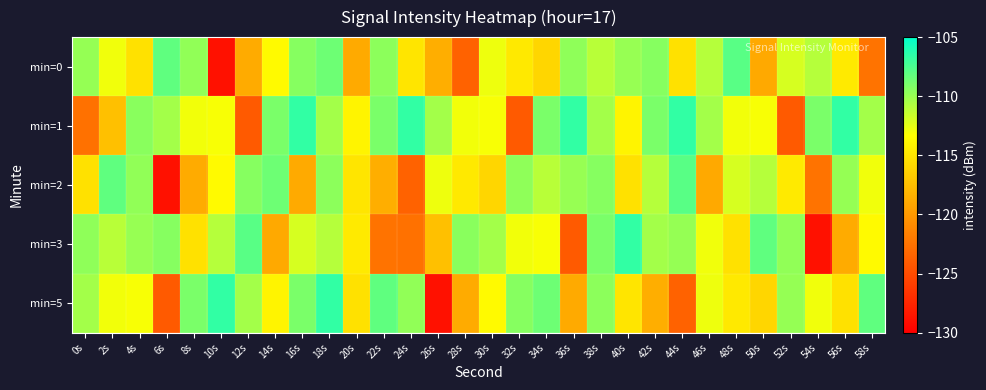

Reading left to right, what are all the values shown in this chart?

min=0: 0s=-109.9	2s=-112.9	4s=-115.3	6s=-108.2	8s=-109.8	10s=-128.9	12s=-118.8	14s=-113.6	16s=-109.4	18s=-108.6	20s=-118.9	22s=-109.6	24s=-115.0	26s=-118.6	28s=-123.6	30s=-112.8	32s=-114.7	34s=-116.0	36s=-109.7	38s=-111.0	40s=-109.9	42s=-109.4	44s=-115.3	46s=-110.9	48s=-107.9	50s=-118.9	52s=-112.0	54s=-111.0	56s=-114.7	58s=-122.5
min=1: 0s=-122.6	2s=-117.4	4s=-109.5	6s=-110.3	8s=-113.0	10s=-113.1	12s=-124.0	14s=-109.0	16s=-106.6	18s=-110.3	20s=-114.0	22s=-109.0	24s=-106.6	26s=-110.3	28s=-113.0	30s=-113.1	32s=-124.0	34s=-109.0	36s=-106.6	38s=-110.3	40s=-114.0	42s=-109.0	44s=-106.6	46s=-110.3	48s=-113.0	50s=-113.1	52s=-124.0	54s=-109.0	56s=-106.6	58s=-110.3
min=2: 0s=-115.3	2s=-108.2	4s=-109.8	6s=-128.9	8s=-118.8	10s=-113.6	12s=-109.4	14s=-108.6	16s=-118.9	18s=-109.6	20s=-115.0	22s=-118.6	24s=-123.6	26s=-112.8	28s=-114.7	30s=-116.0	32s=-109.7	34s=-111.0	36s=-109.9	38s=-109.4	40s=-115.3	42s=-110.9	44s=-107.9	46s=-118.9	48s=-112.0	50s=-111.0	52s=-114.7	54s=-122.5	56s=-109.9	58s=-112.9
min=3: 0s=-109.7	2s=-111.0	4s=-109.9	6s=-109.4	8s=-115.3	10s=-110.9	12s=-107.9	14s=-118.9	16s=-112.0	18s=-111.0	20s=-114.7	22s=-122.5	24s=-122.6	26s=-117.4	28s=-109.5	30s=-110.3	32s=-113.0	34s=-113.1	36s=-124.0	38s=-109.0	40s=-106.6	42s=-110.3	44s=-109.9	46s=-112.9	48s=-115.3	50s=-108.2	52s=-109.8	54s=-128.9	56s=-118.8	58s=-113.6
min=5: 0s=-110.3	2s=-113.0	4s=-113.1	6s=-124.0	8s=-109.0	10s=-106.6	12s=-110.3	14s=-114.0	16s=-109.0	18s=-106.6	20s=-115.3	22s=-108.2	24s=-109.8	26s=-128.9	28s=-118.8	30s=-113.6	32s=-109.4	34s=-108.6	36s=-118.9	38s=-109.6	40s=-115.0	42s=-118.6	44s=-123.6	46s=-112.8	48s=-114.7	50s=-116.0	52s=-109.9	54s=-112.9	56s=-115.3	58s=-108.2